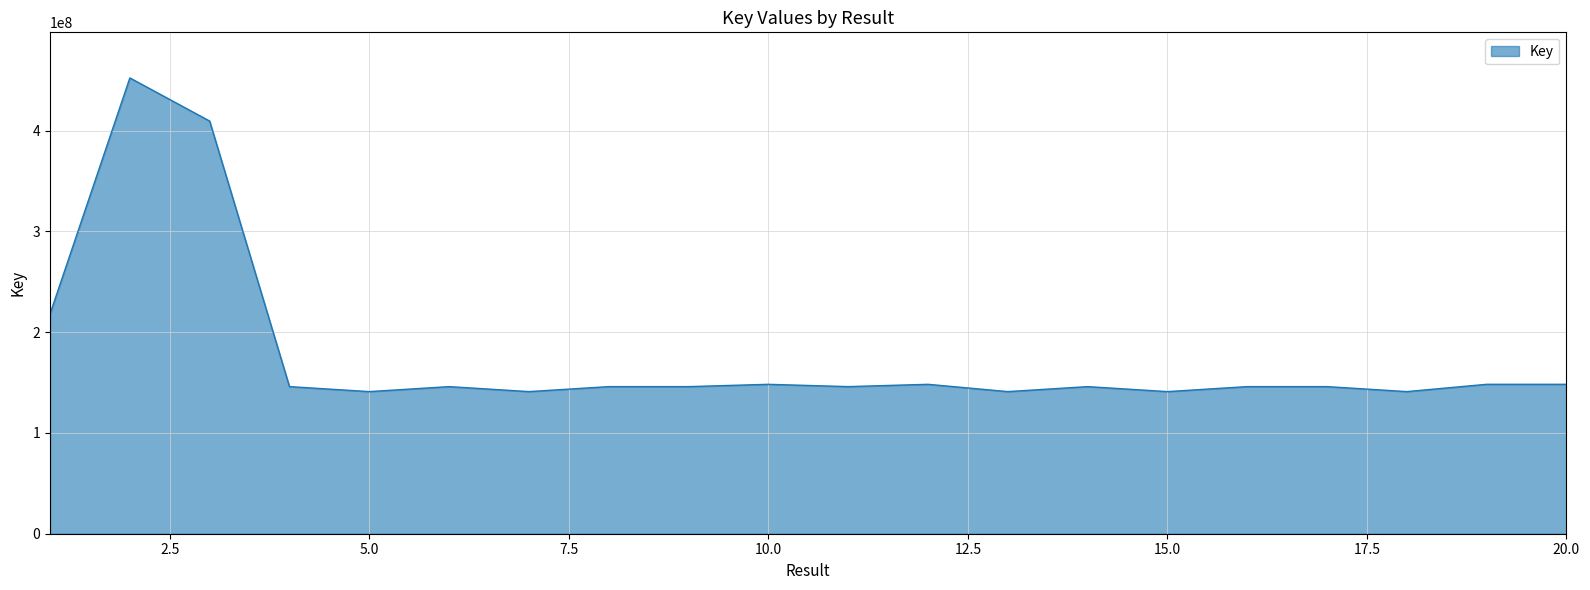

What is the difference between the maximum and minimum values?

311256094